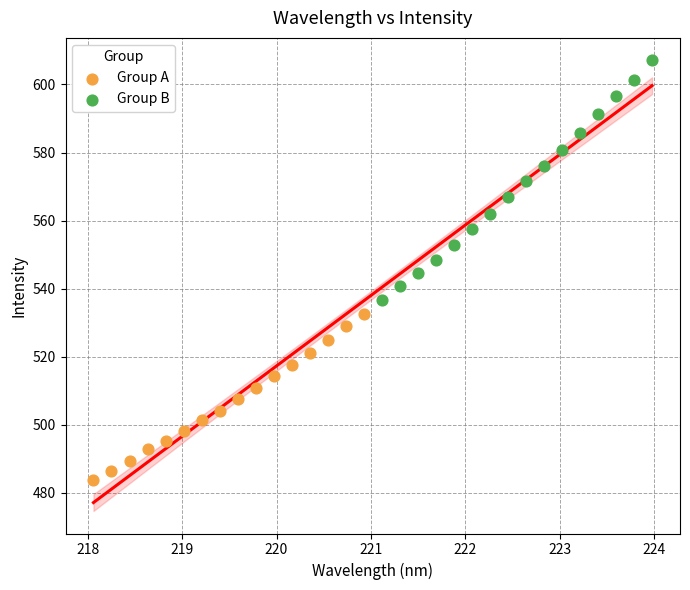

Which series has the widest spread of Y values?

Group B